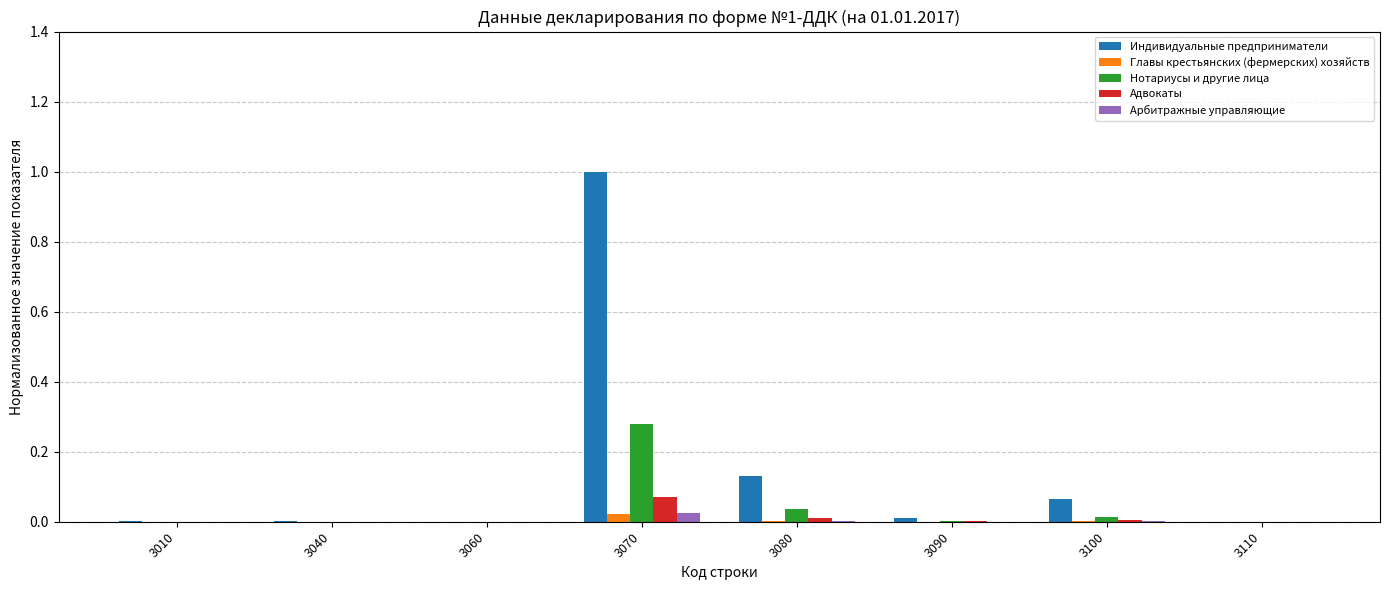

The Арбитражные управляющие series shows 0.0 at 3080. True or false?

True